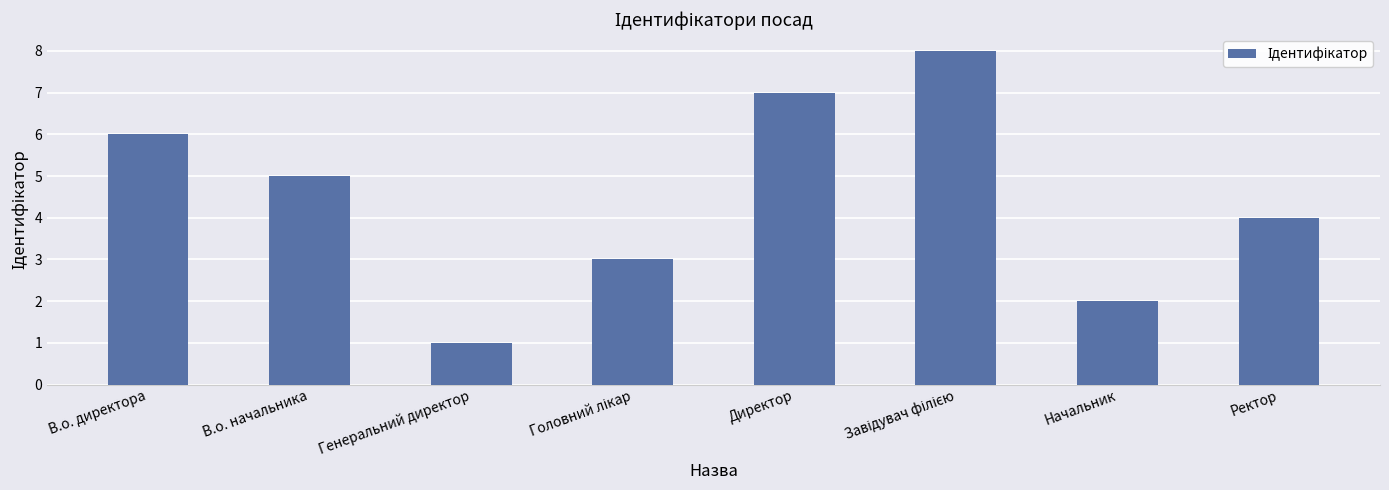

Between Ректор and В.о. начальника, which is larger?

В.о. начальника